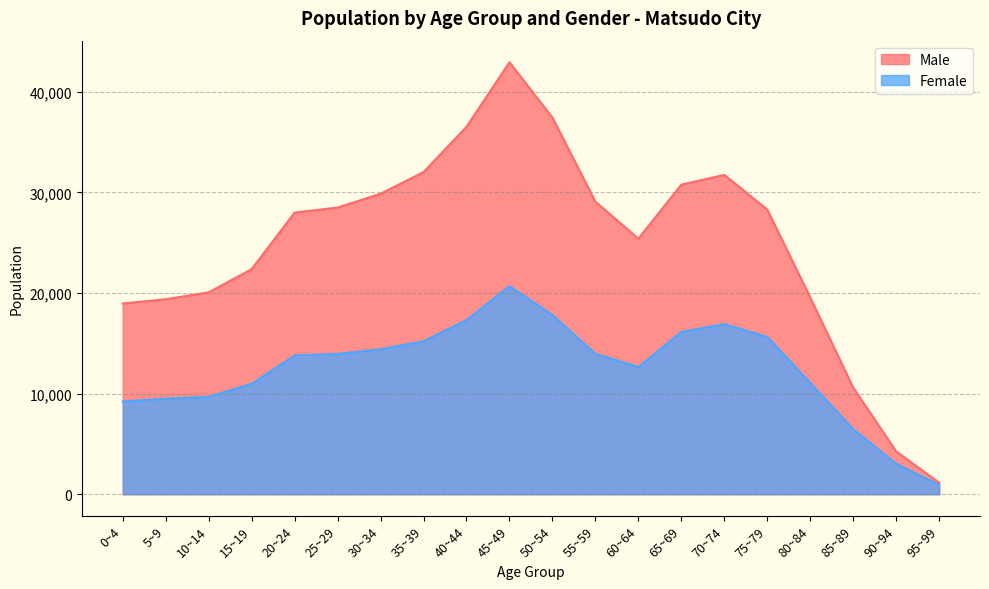

How many categories are shown in the chart?

20